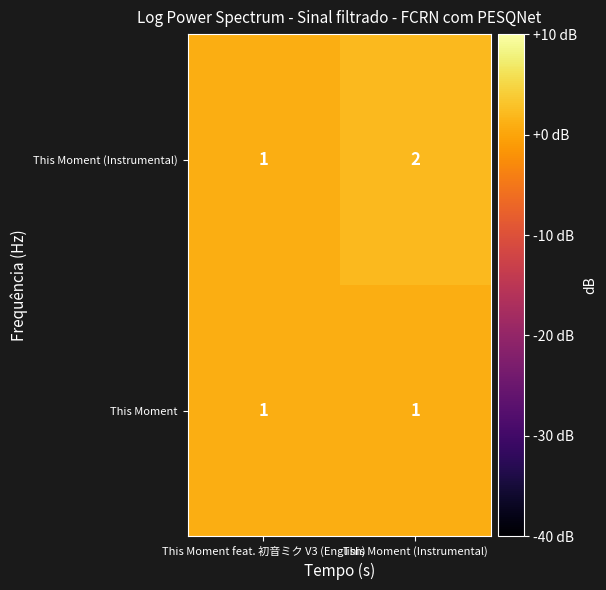

What is the sum of all This Moment (Instrumental) values?

3